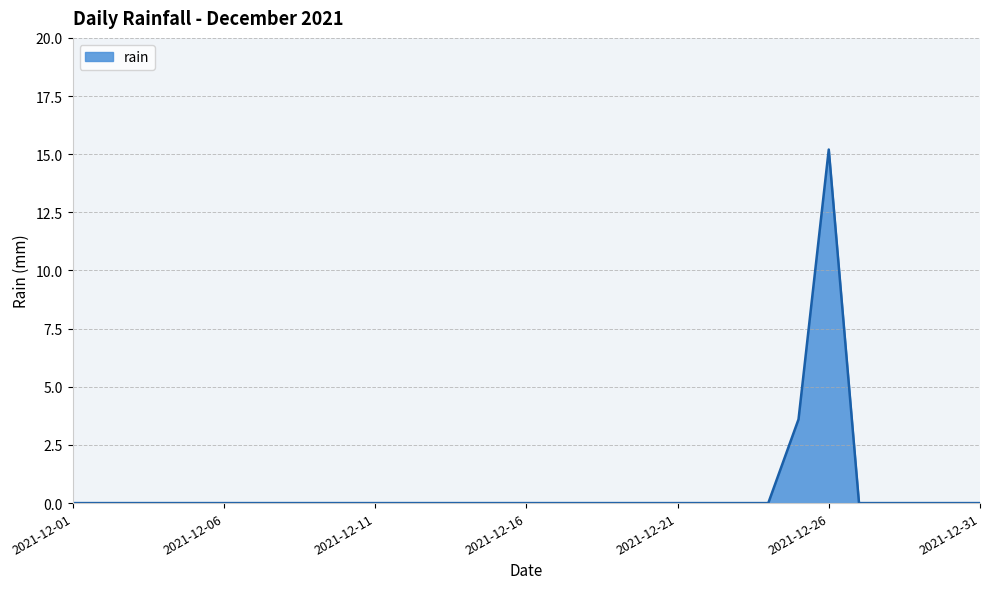

How many distinct data groups are displayed?

1